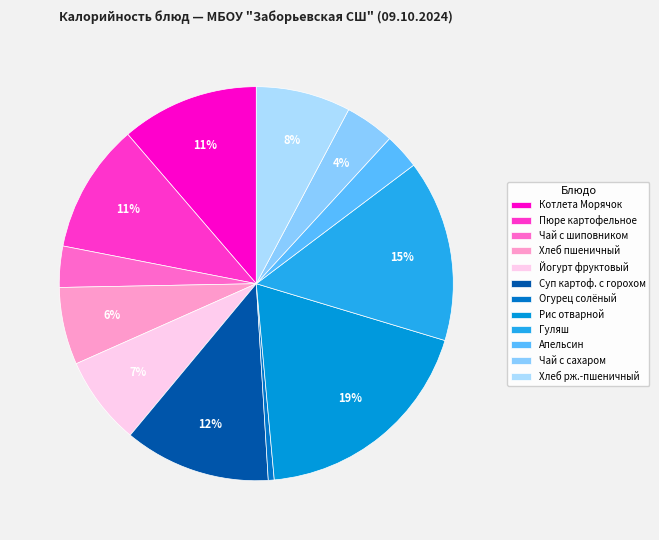

To the nearest percent, what is the difference between the Йогурт фруктовый and Огурец солёный slice percentages?

7%